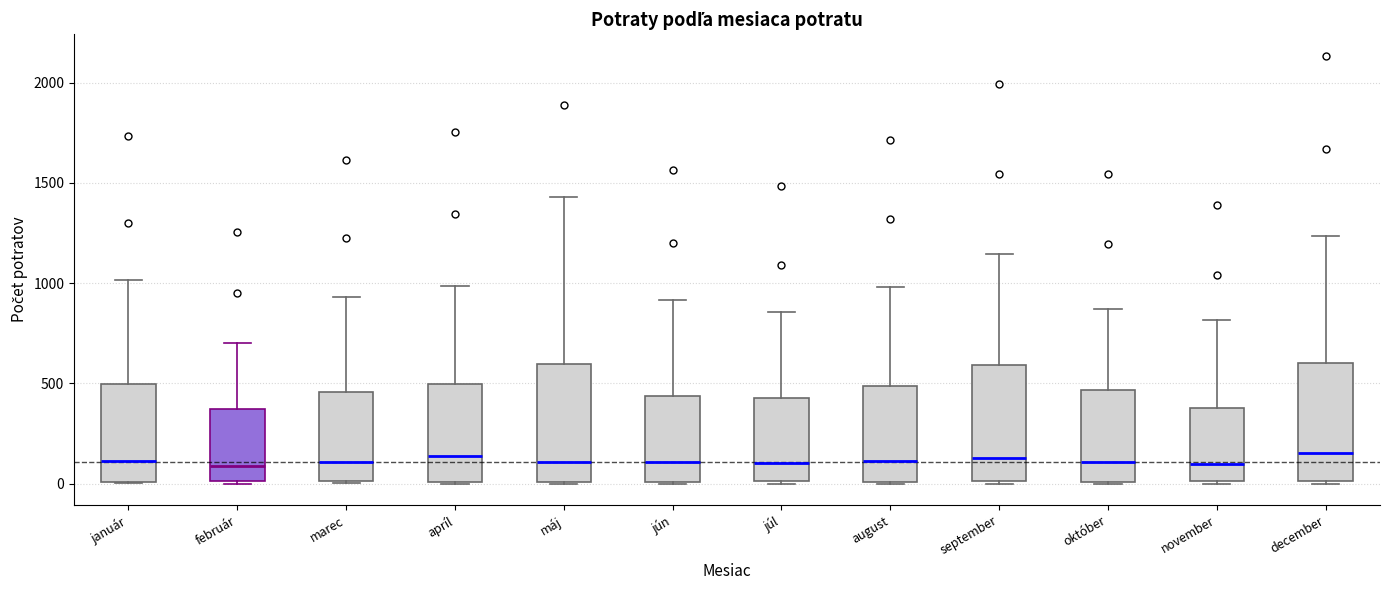

Where does the upper whisker of the box for marec end on the y-axis? The values are not printed on the chart, so give them approximately, as read against the axis.

950